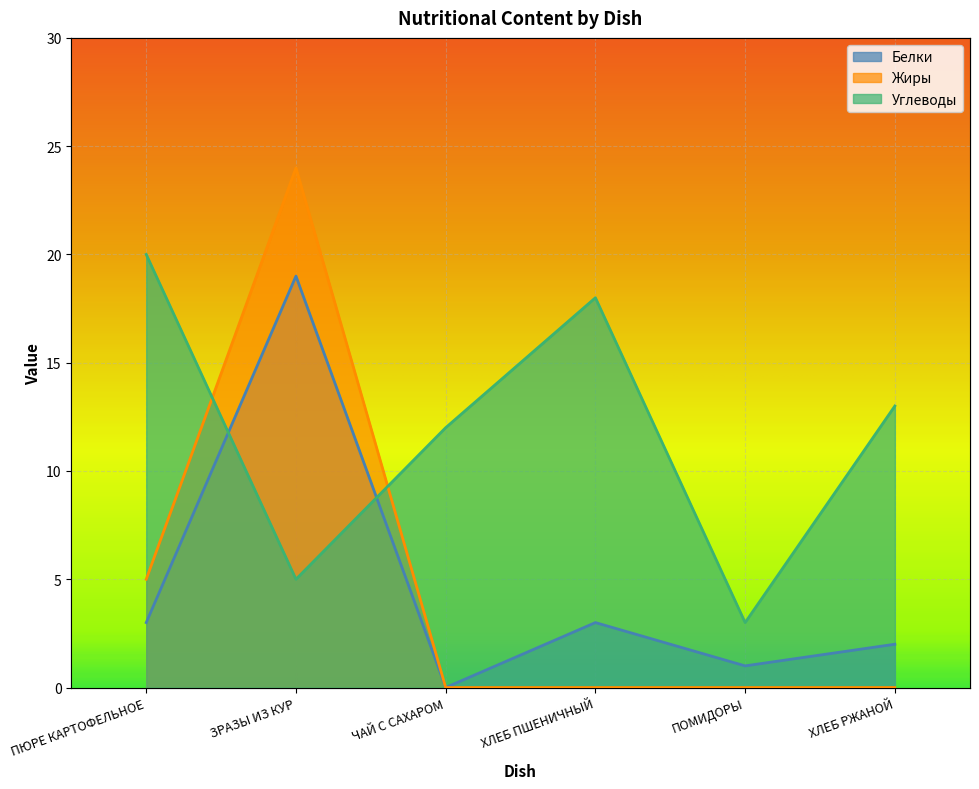

What is the label of the 6th point from the right?

ПЮРЕ КАРТОФЕЛЬНОЕ